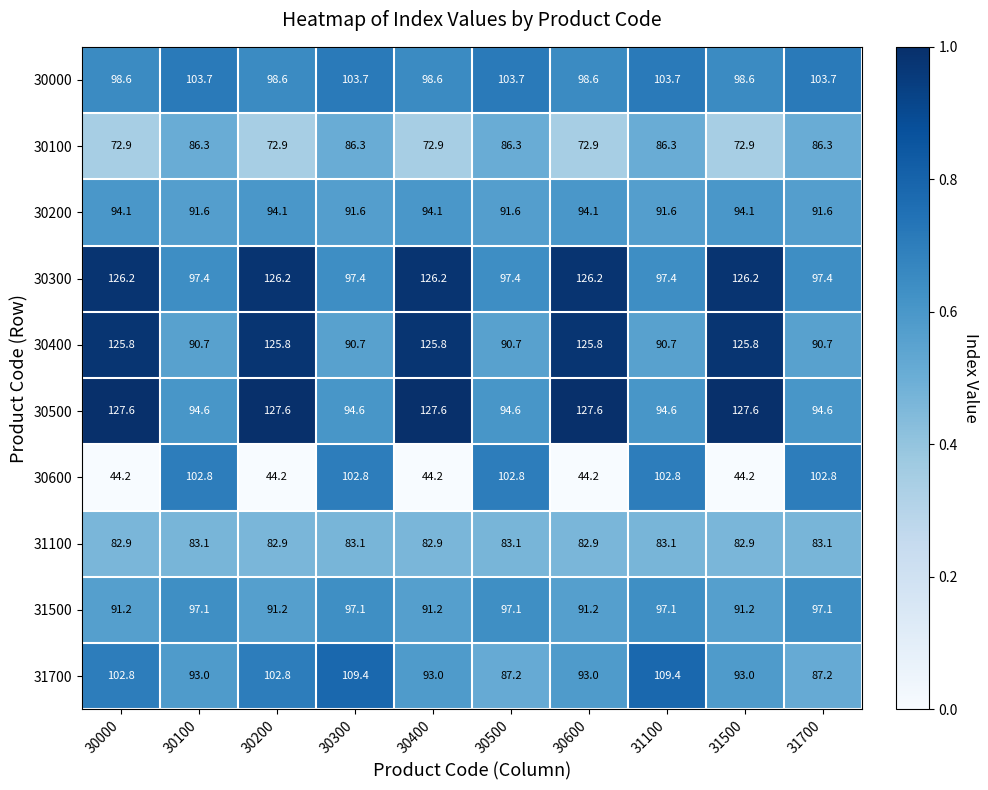

List the series in order of their peak value, lowest first.

31100, 30100, 30200, 31500, 30600, 30000, 31700, 30400, 30300, 30500